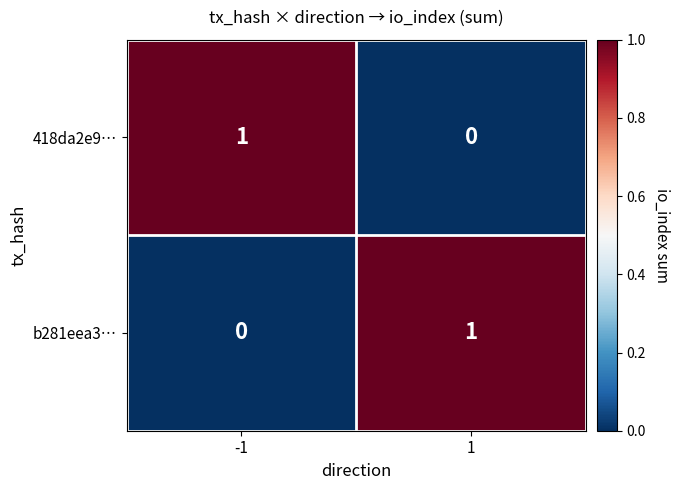

Reading left to right, list all the values displayed in this chart.

418da2e9…: -1=1	1=0
b281eea3…: -1=0	1=1